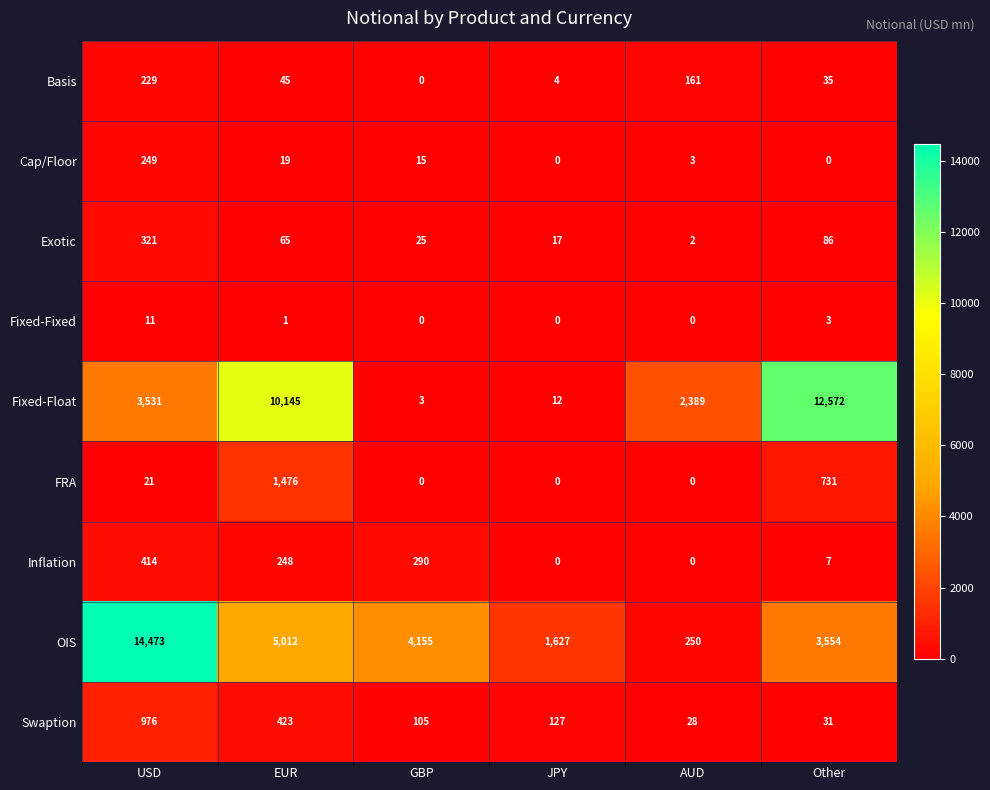

What is the total value across all series at GBP?

4593